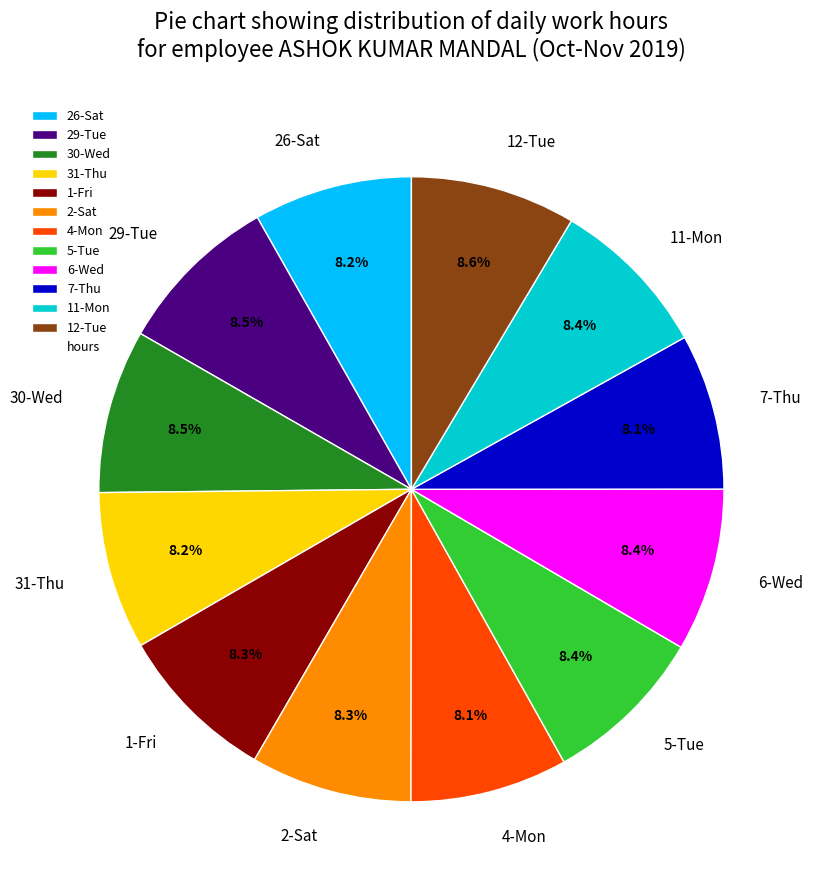

What is the ratio of the value at 1-Fri to the value at 4-Mon?

1.0